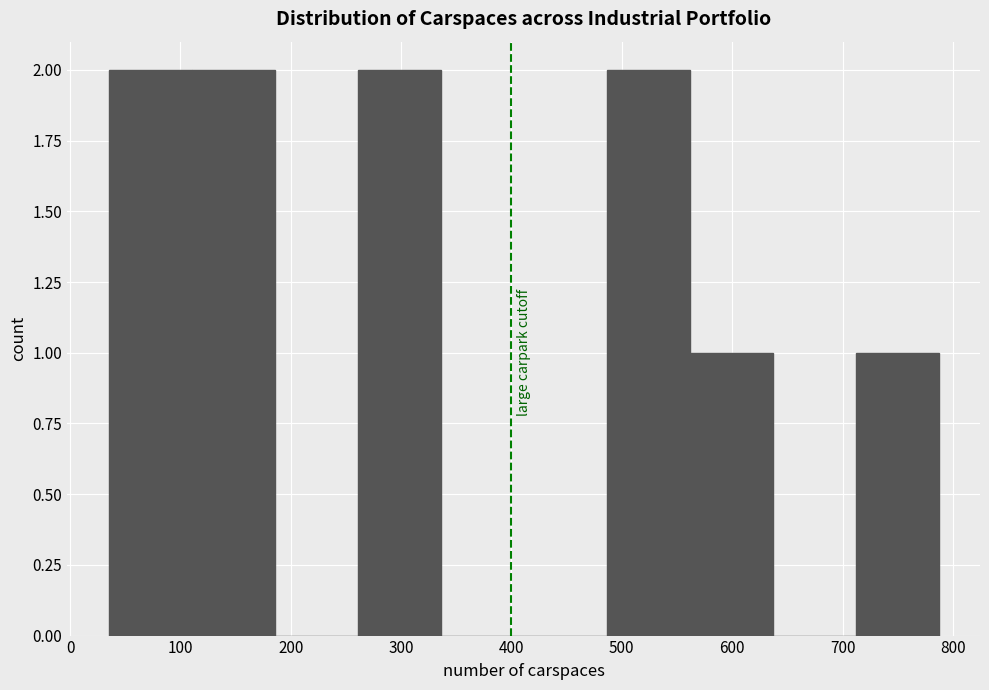

How tall is the bar that spans 40 to 110 on the x-axis? Neither the bar edges nor the heights are printed on the chart, so give them approximately, as read against the axes.

2